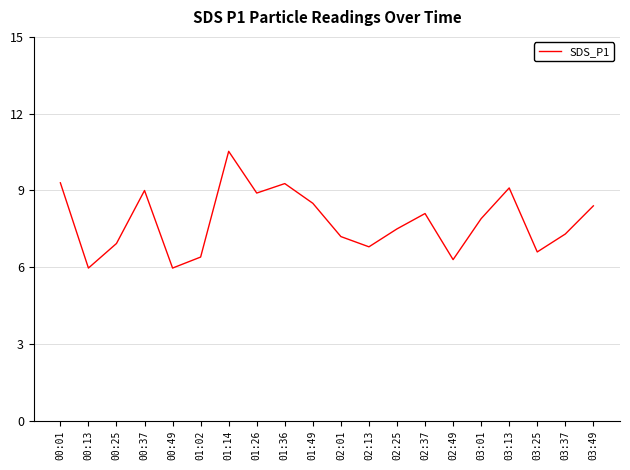

At which category does the chart reach its peak across all series?

01:14